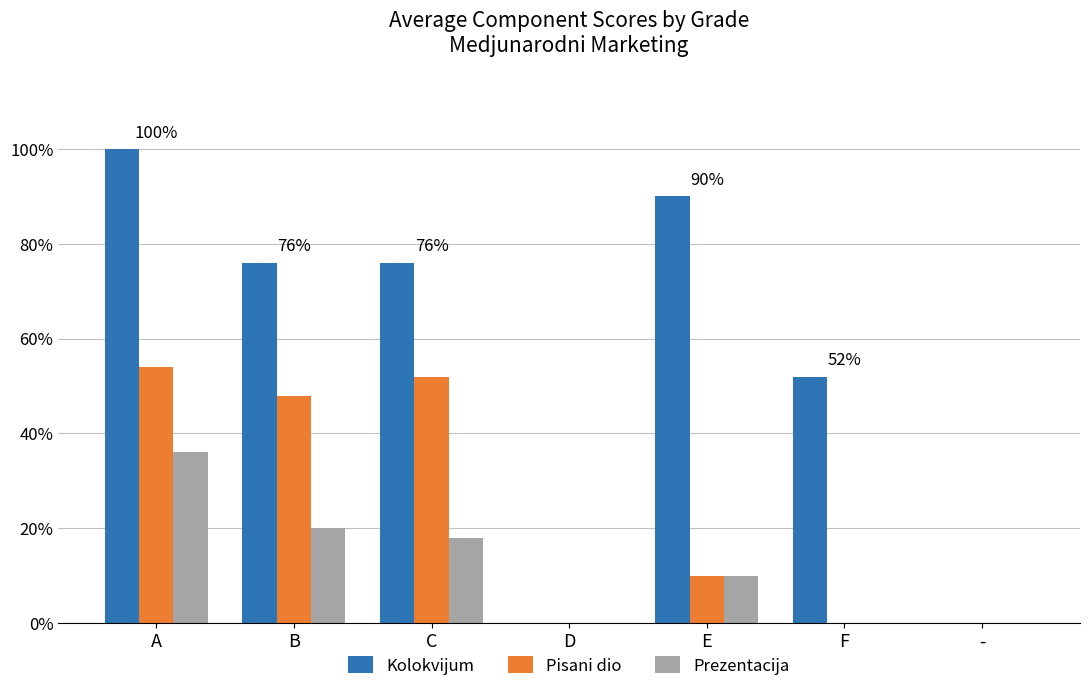

What are all the series names shown in the legend?

Kolokvijum, Pisani dio, Prezentacija